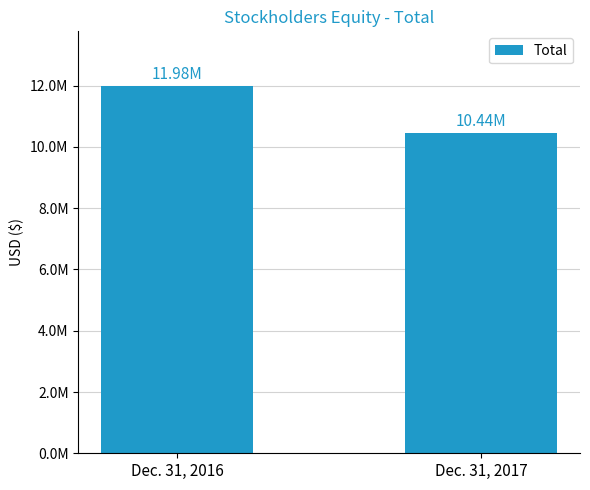

Reading right to left, list all the values displayed in this chart.

10444260	11977577